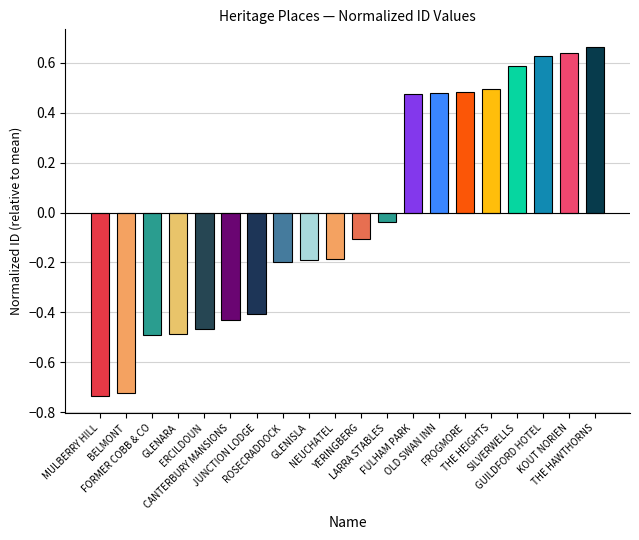

What is the difference between the maximum and minimum values?

1.4